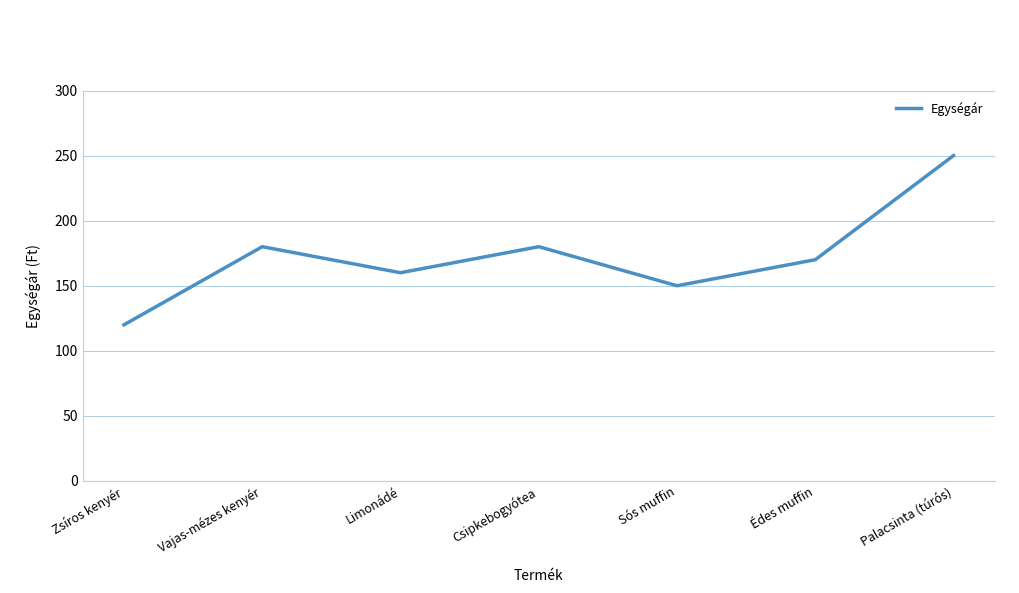

Where is the first local maximum?

Vajas-mézes kenyér